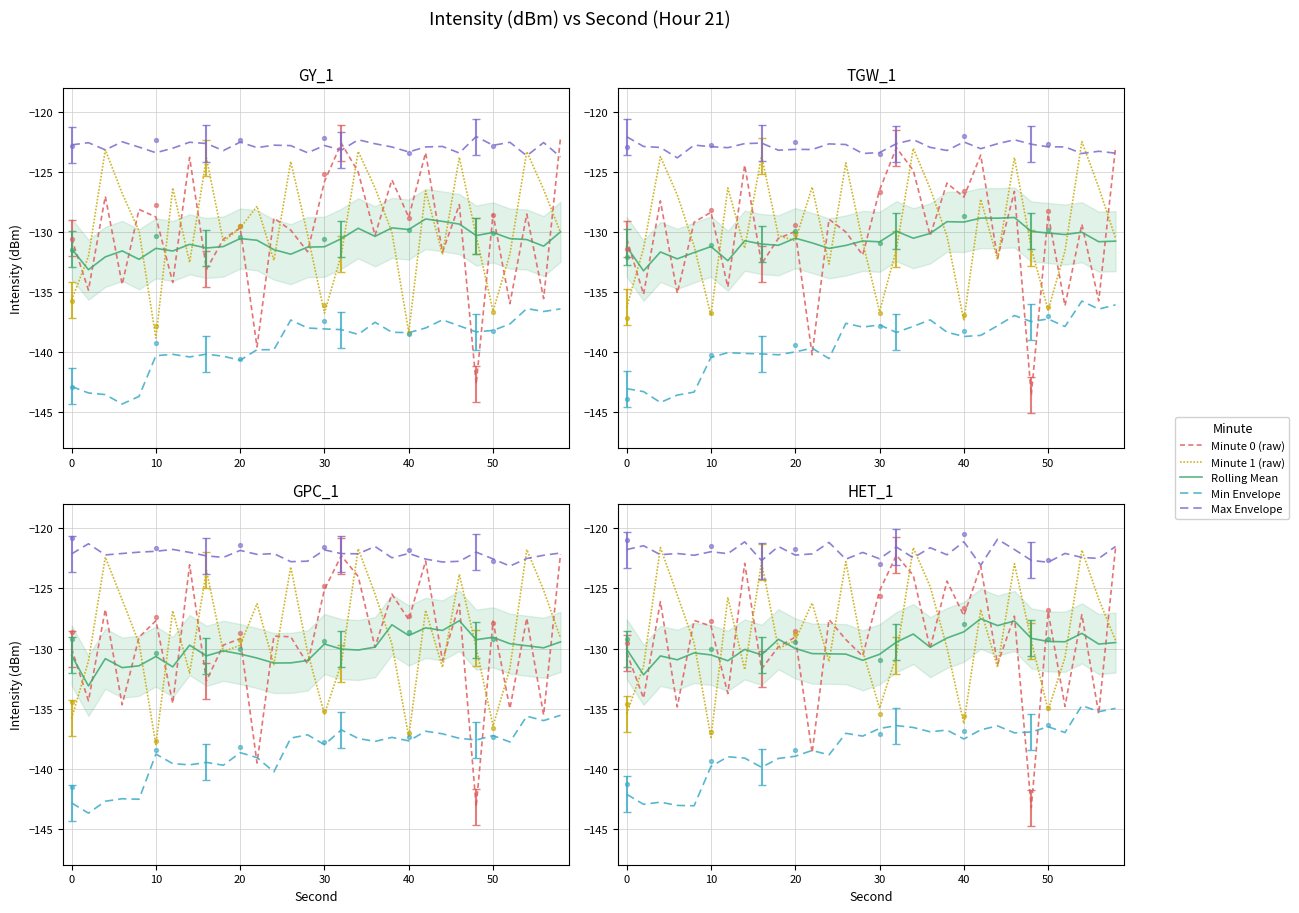

What are all the series names shown in the legend?

Minute 0 (raw), Minute 1 (raw), Rolling Mean, Min Envelope, Max Envelope